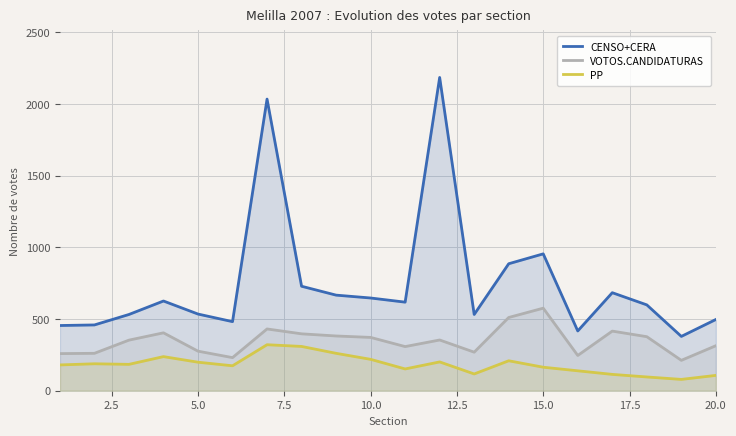

What is the difference between the highest and lowest values at 10.0?

428